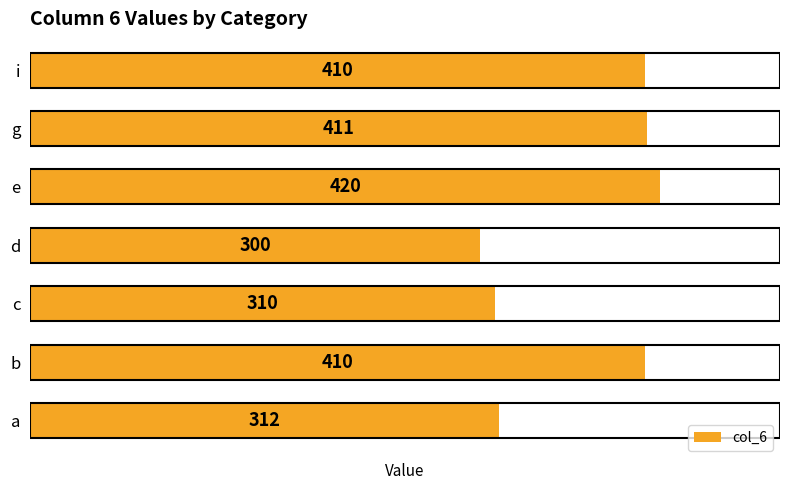

Approximately how many times larger is the value at a compared to i?

0.8